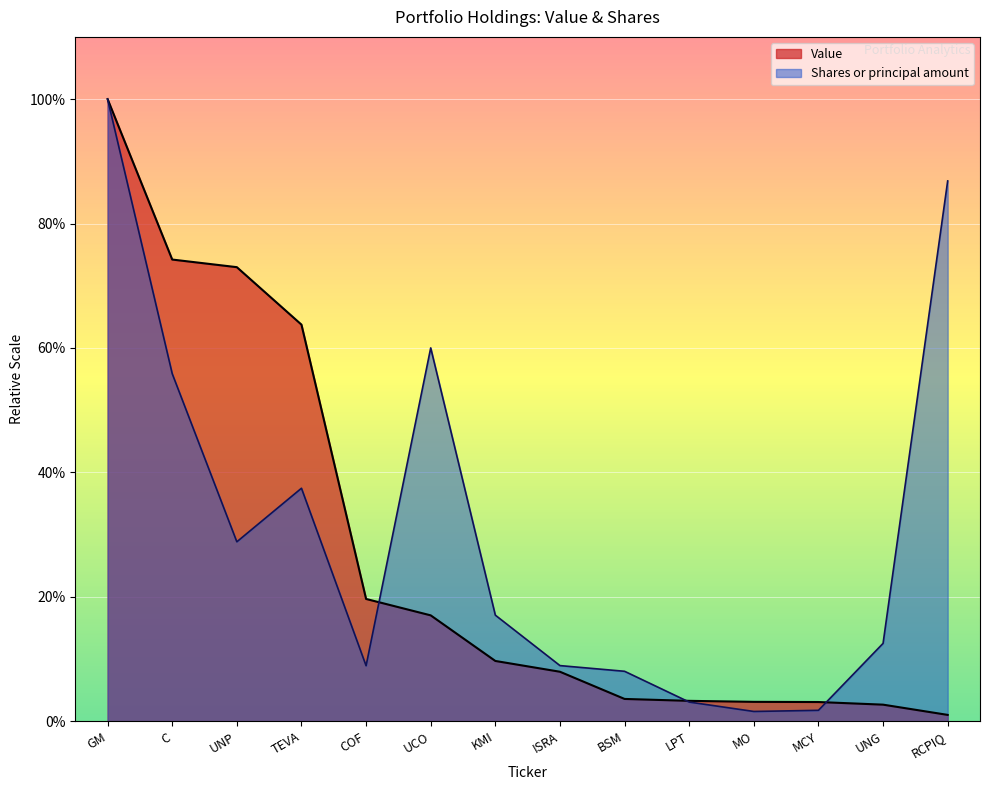

Does the chart display data point markers on the line(s)?

No